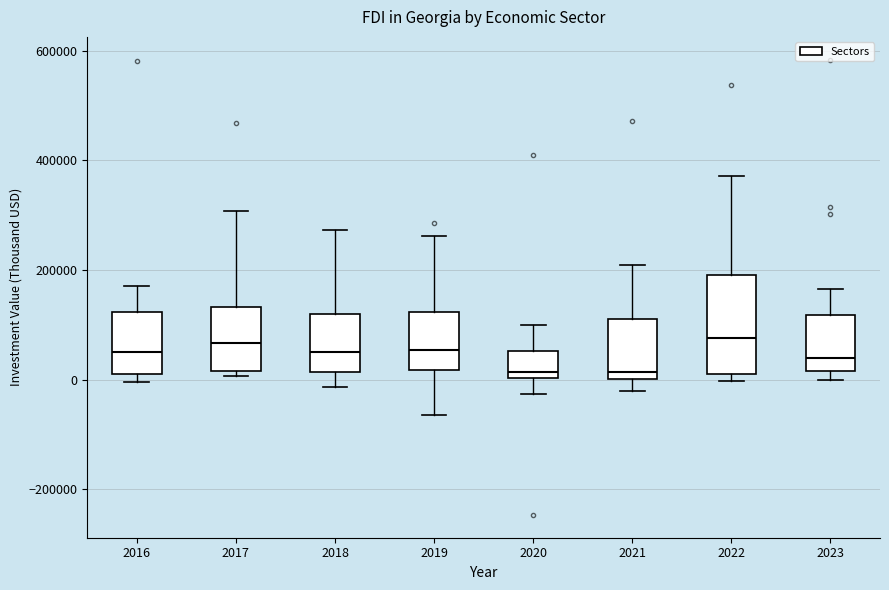

Reading left to right, read every box against the y-axis: the position of its median line, the range the box covers, and the ends of its whiskers. The values are not printed on the chart, so give them approximately, as read against the axis.

2016: median 60000, box 20000 to 120000, whiskers 0 to 180000
2017: median 60000, box 20000 to 140000, whiskers 0 to 300000
2018: median 40000, box 20000 to 120000, whiskers -20000 to 280000
2019: median 60000, box 20000 to 120000, whiskers -60000 to 260000
2020: median 20000, box 0 to 60000, whiskers -20000 to 100000
2021: median 20000, box 0 to 120000, whiskers -20000 to 200000
2022: median 80000, box 0 to 200000, whiskers 0 (just below the box's lower edge) to 380000
2023: median 40000, box 20000 to 120000, whiskers 0 to 160000